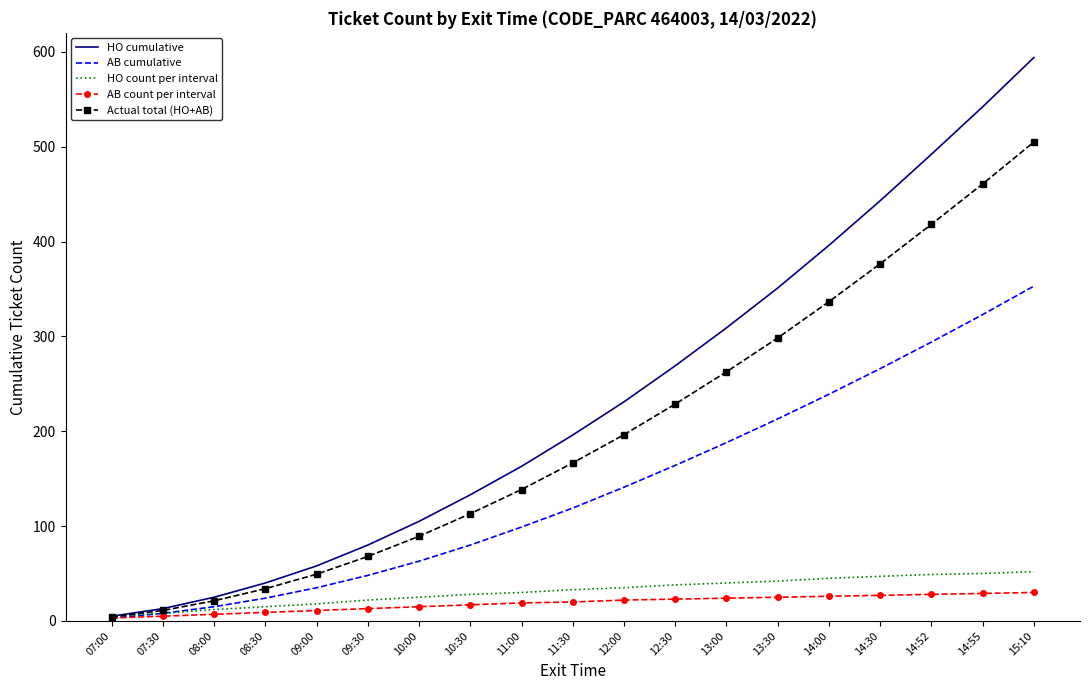

Where is Actual total (HO+AB) nearest to the value 254?

13:00